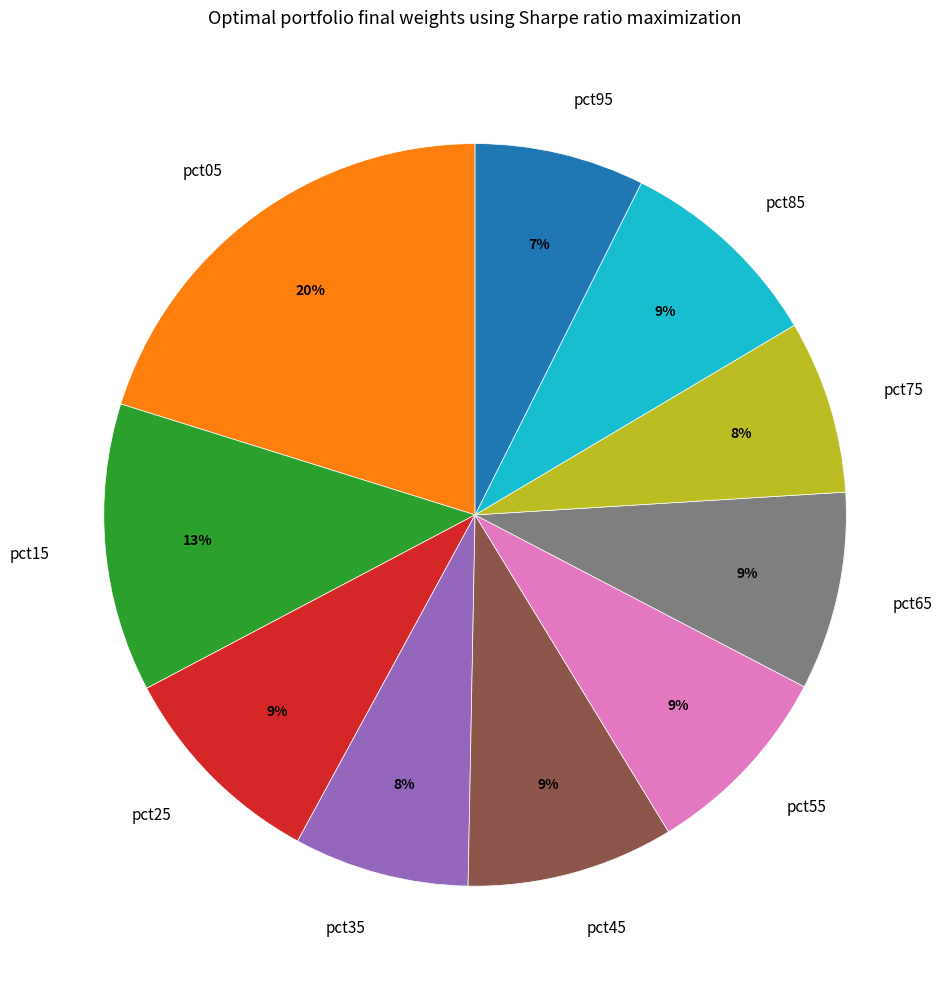

Count the number of slices in the pie.

10